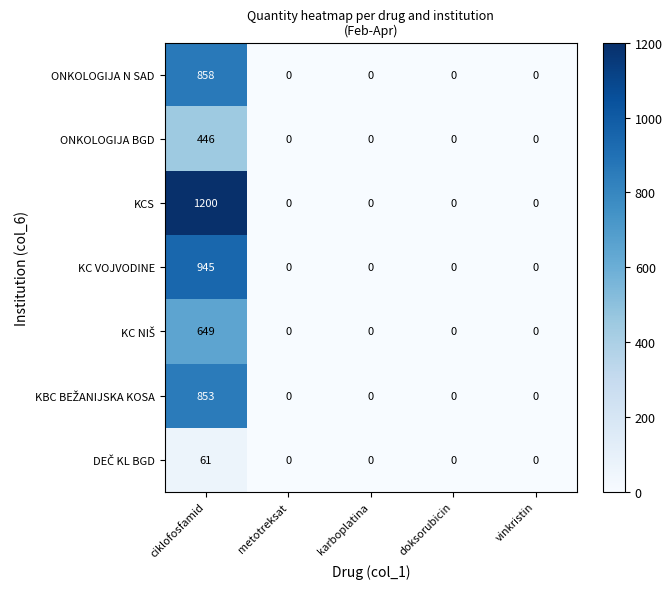

At which category is the sum across all series the highest?

ciklofosfamid